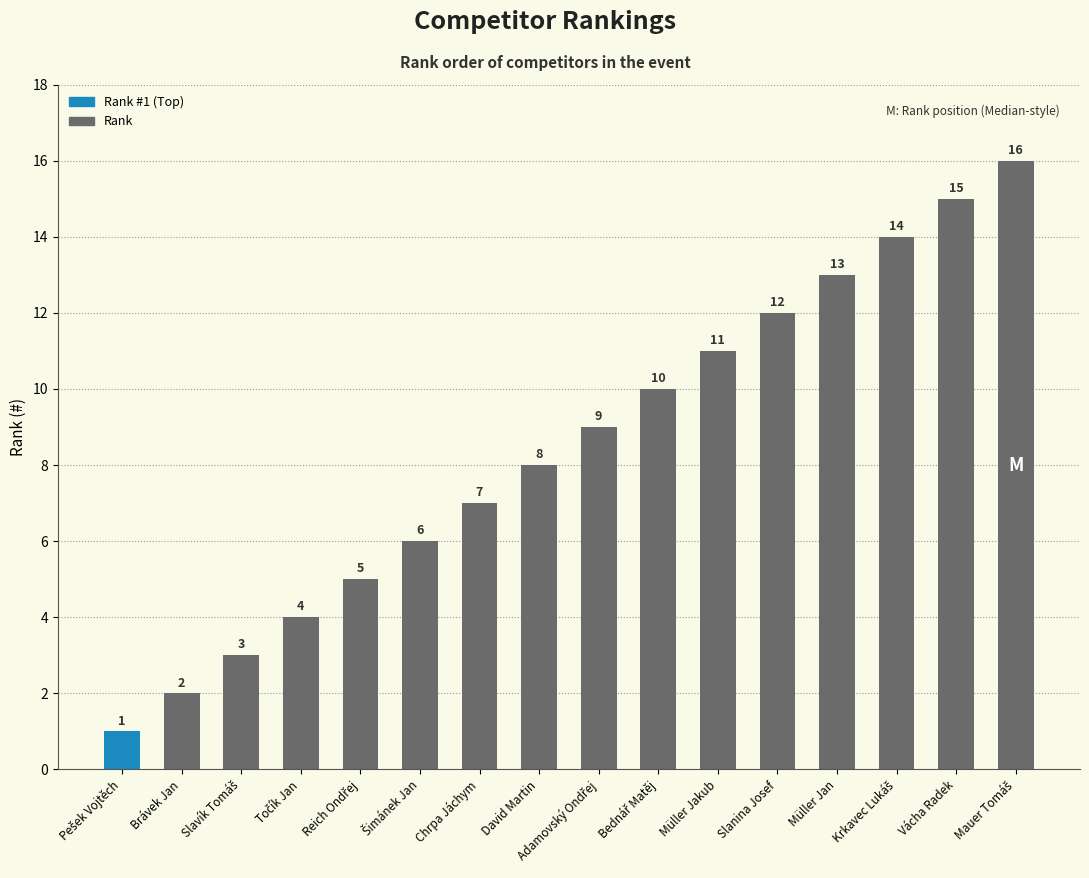

What is the change in value from Müller Jakub to Slanina Josef?

+1